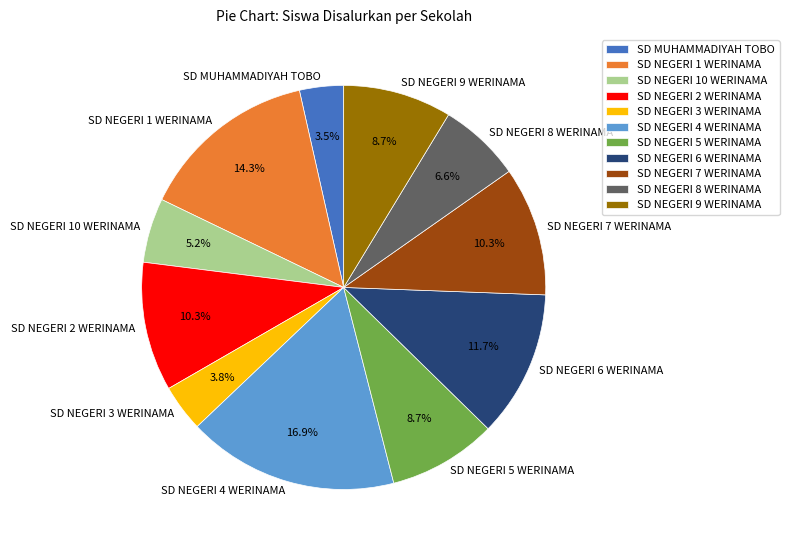

Is there a majority slice in this chart?

No